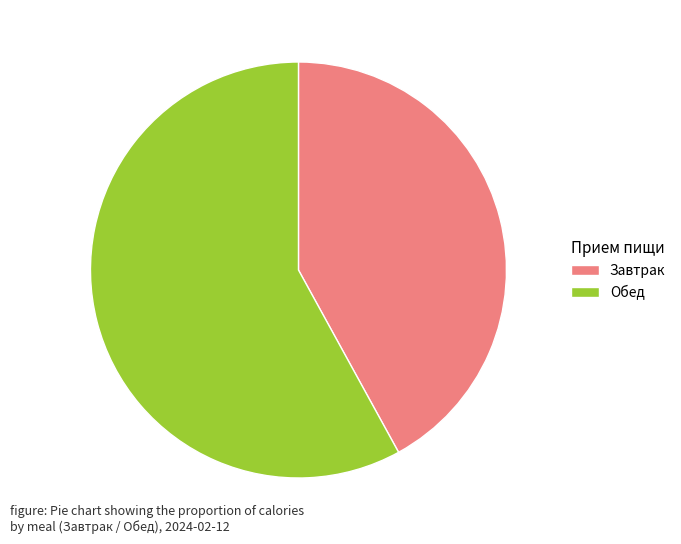

How many segments does this pie chart have?

2